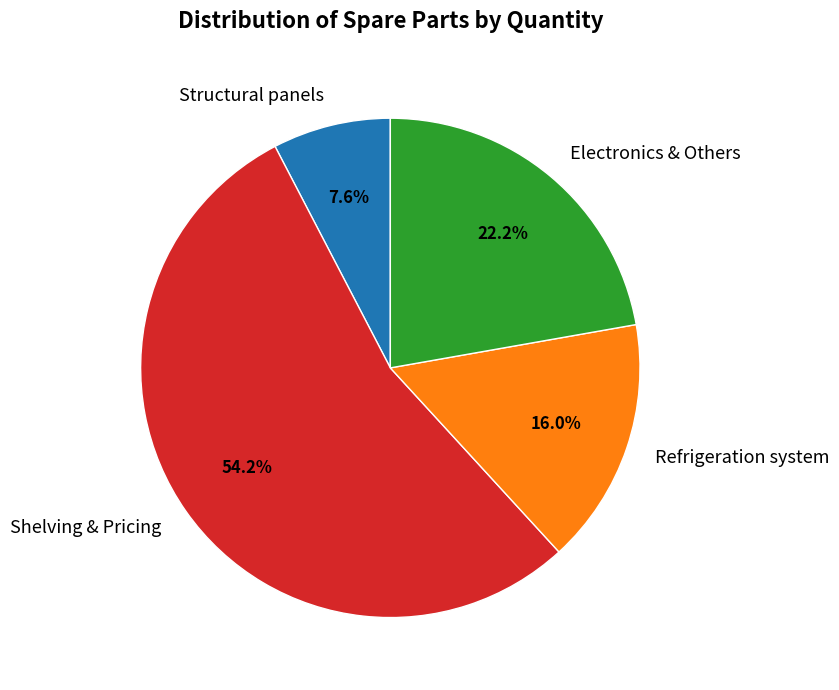

Rank the categories by value from lowest to highest.

Structural panels, Refrigeration system, Electronics & Others, Shelving & Pricing